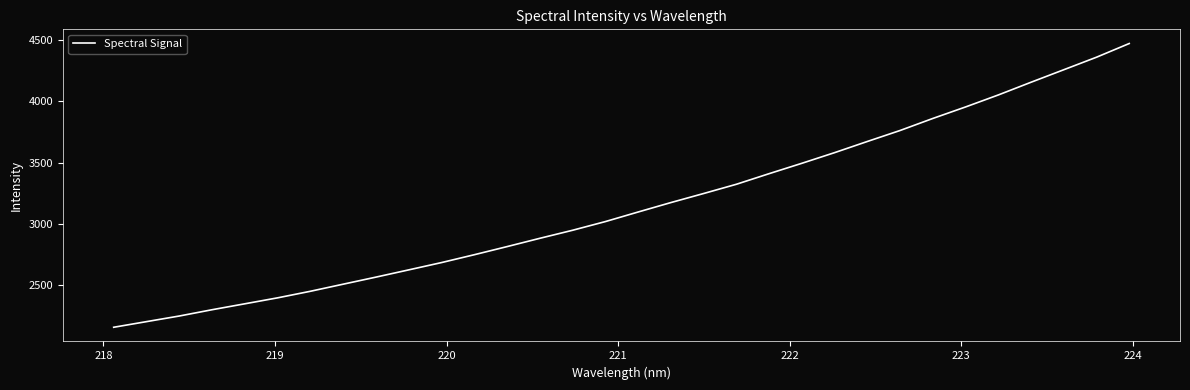

What is the greatest value displayed?

4473.5